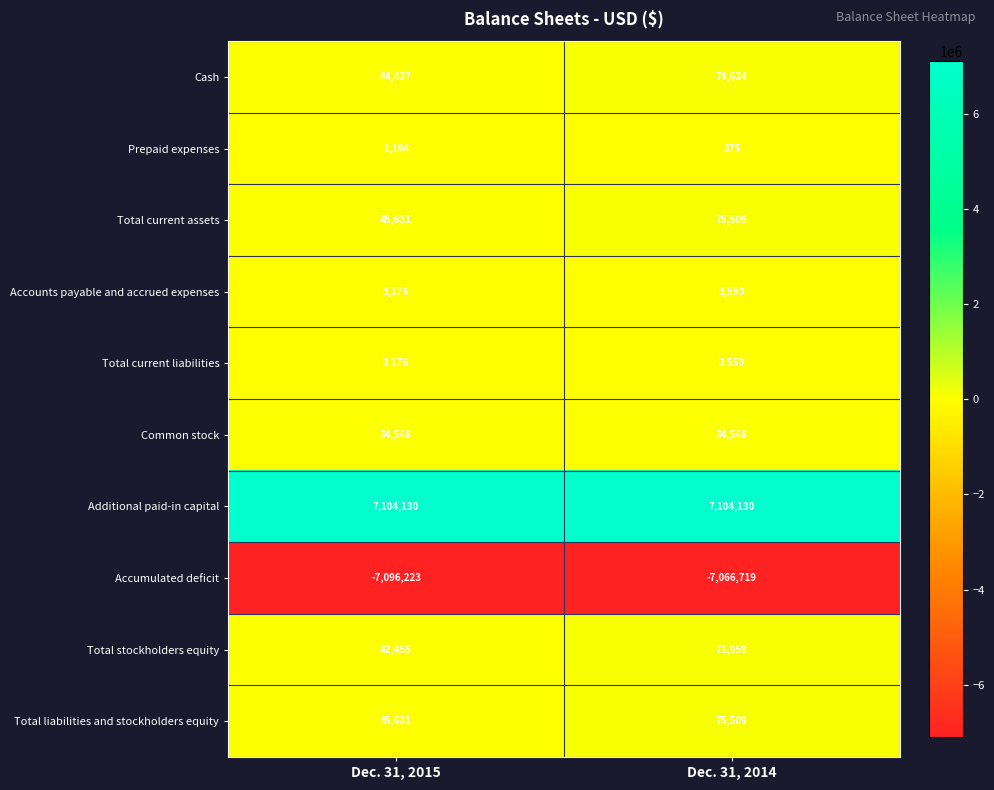

What is the total value across all series at Dec. 31, 2015?

228155